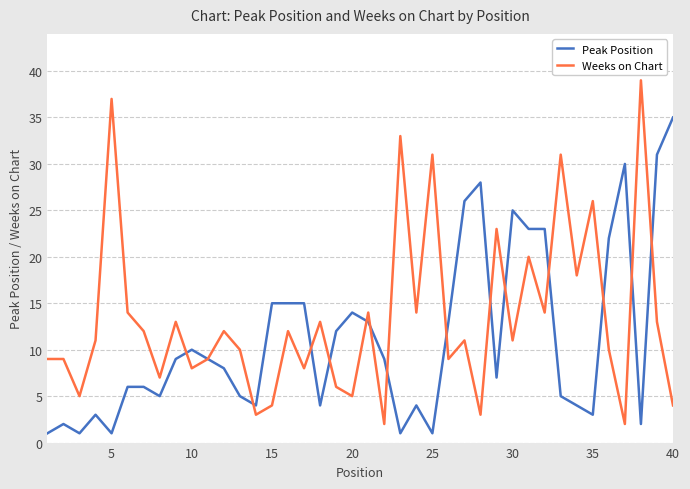

What is the maximum value shown in the chart?

39